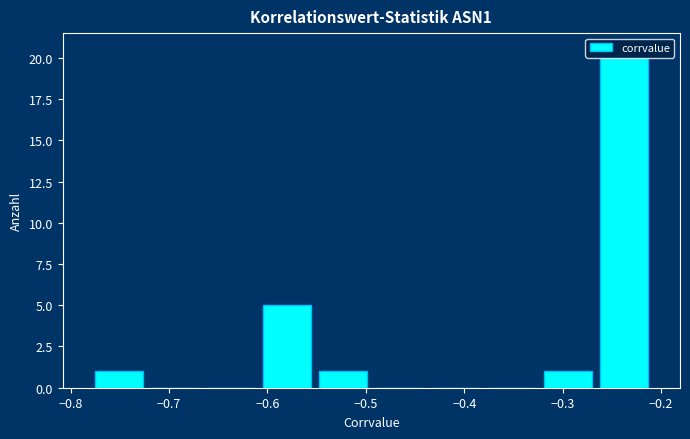

Reading left to right, list every bar in this chart as the range it spans on the x-axis followed by its height. Neither the bar edges nor the heights are printed on the chart, so give them approximately, as read against the axes.

-0.78 to -0.72: 1
-0.72 to -0.67: 0
-0.67 to -0.61: 0
-0.61 to -0.55: 5
-0.55 to -0.49: 1
-0.49 to -0.44: 0
-0.44 to -0.38: 0
-0.38 to -0.32: 0
-0.32 to -0.27: 1
-0.27 to -0.21: 20